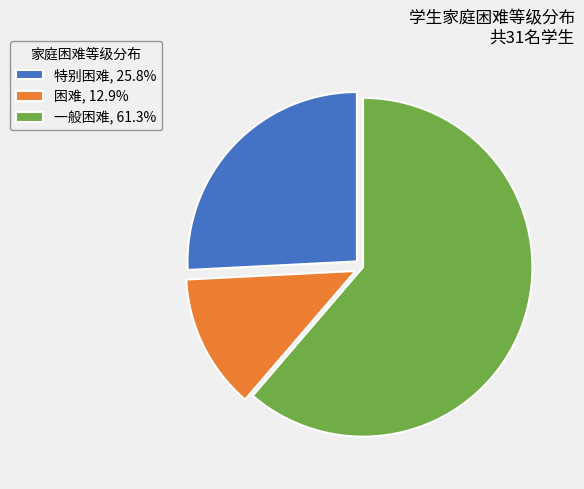

How many slices are in this pie chart?

3